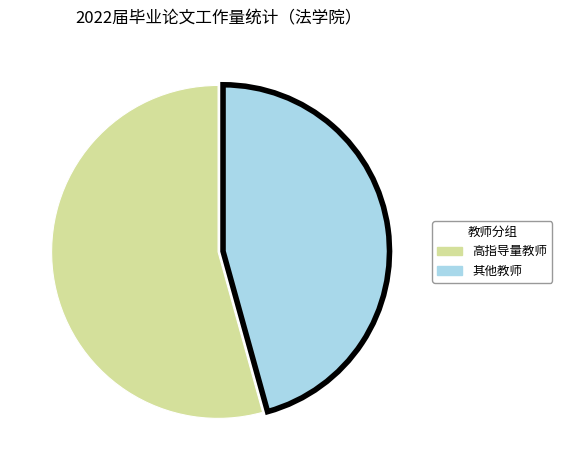

Is there a majority slice in this chart?

Yes